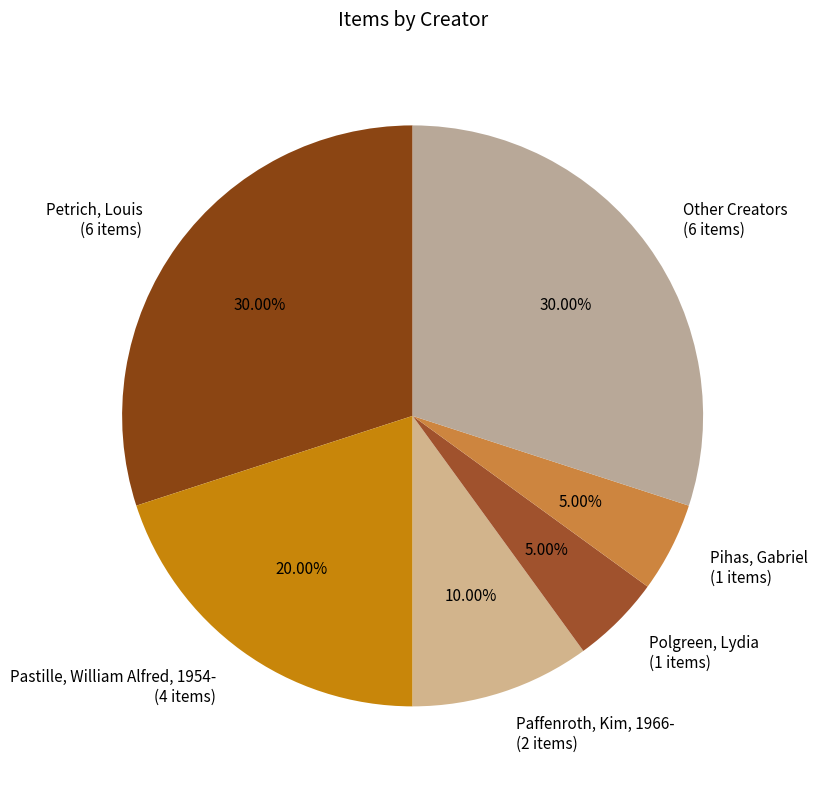

Between Other Creators and Polgreen, Lydia, which is larger?

Other Creators